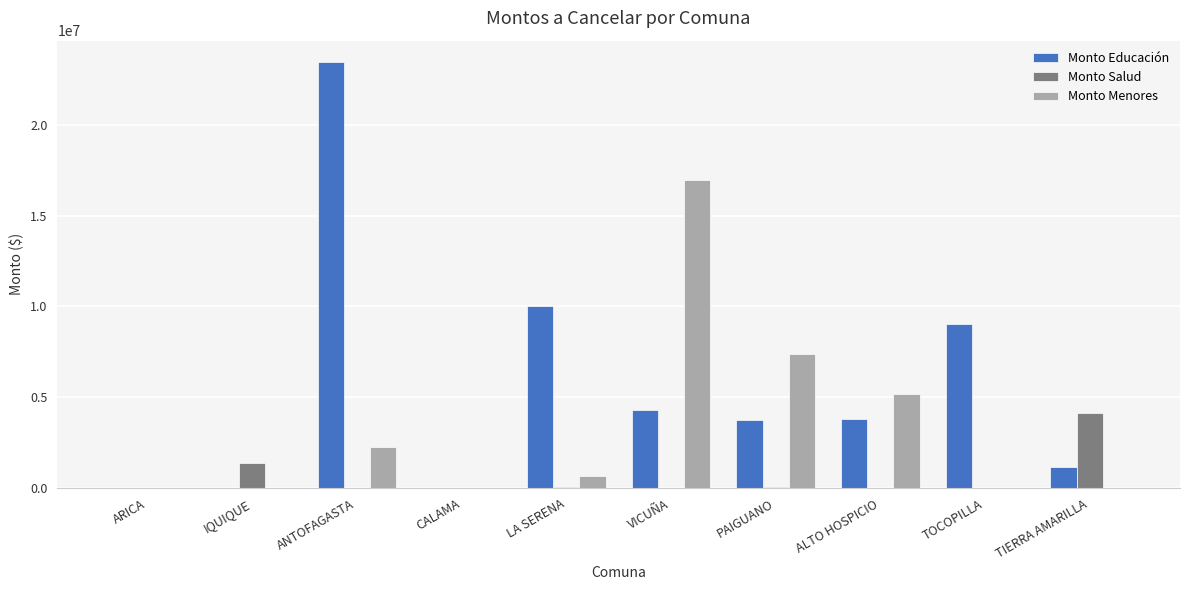

What is the total value across all series at IQUIQUE?

1367481